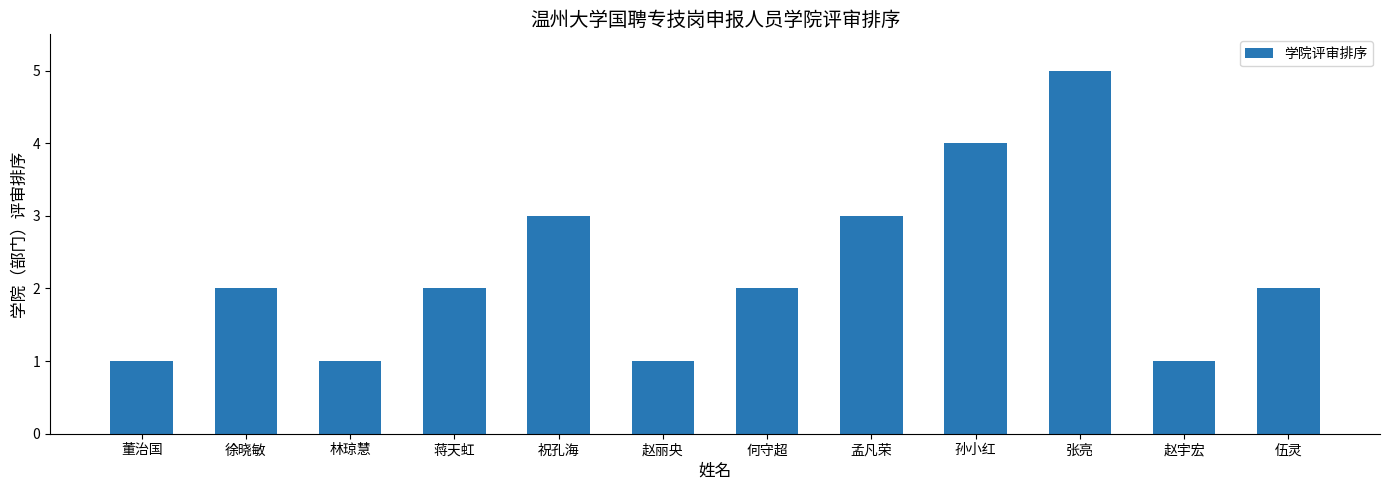

What is the sum of the values at 孟凡荣 and 伍灵?

5